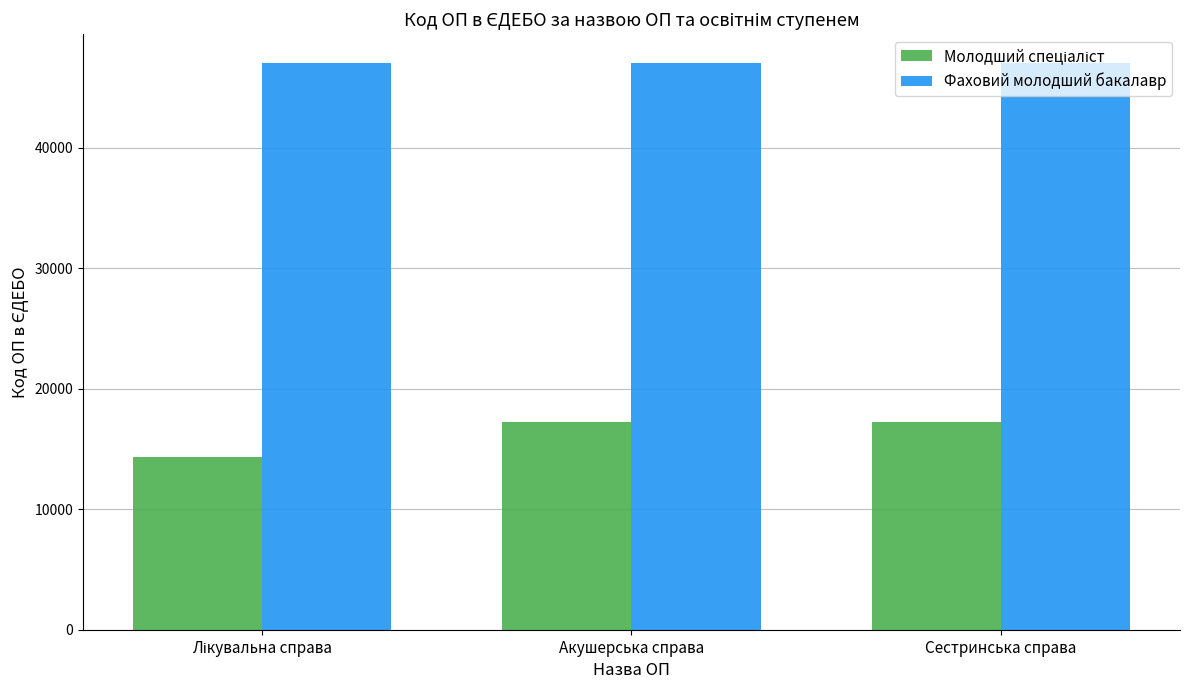

What is the average value of the Фаховий молодший бакалавр series?

47055